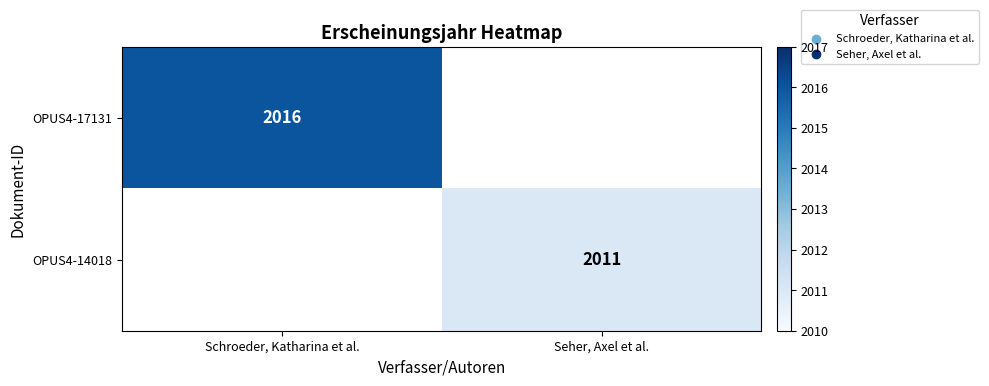

True or false: OPUS4-17131 has a value of 2016 at Schroeder, Katharina et al..

True